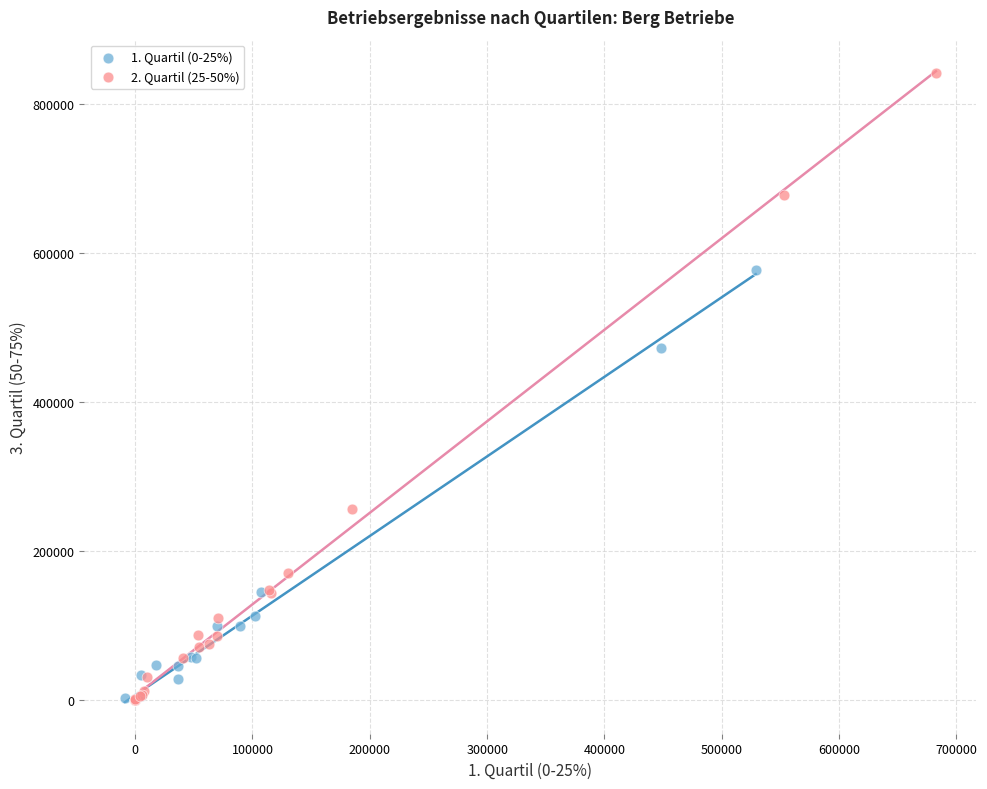

Which series has the widest spread of Y values?

2. Quartil (25-50%)